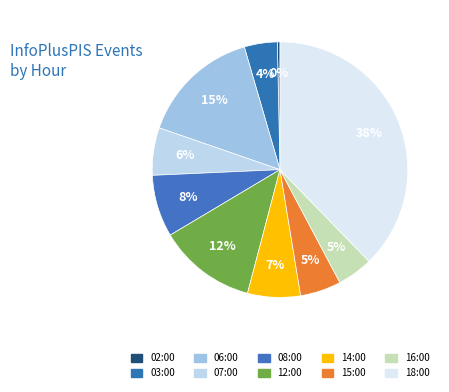

Does 02:00 represent more than half of the total?

No